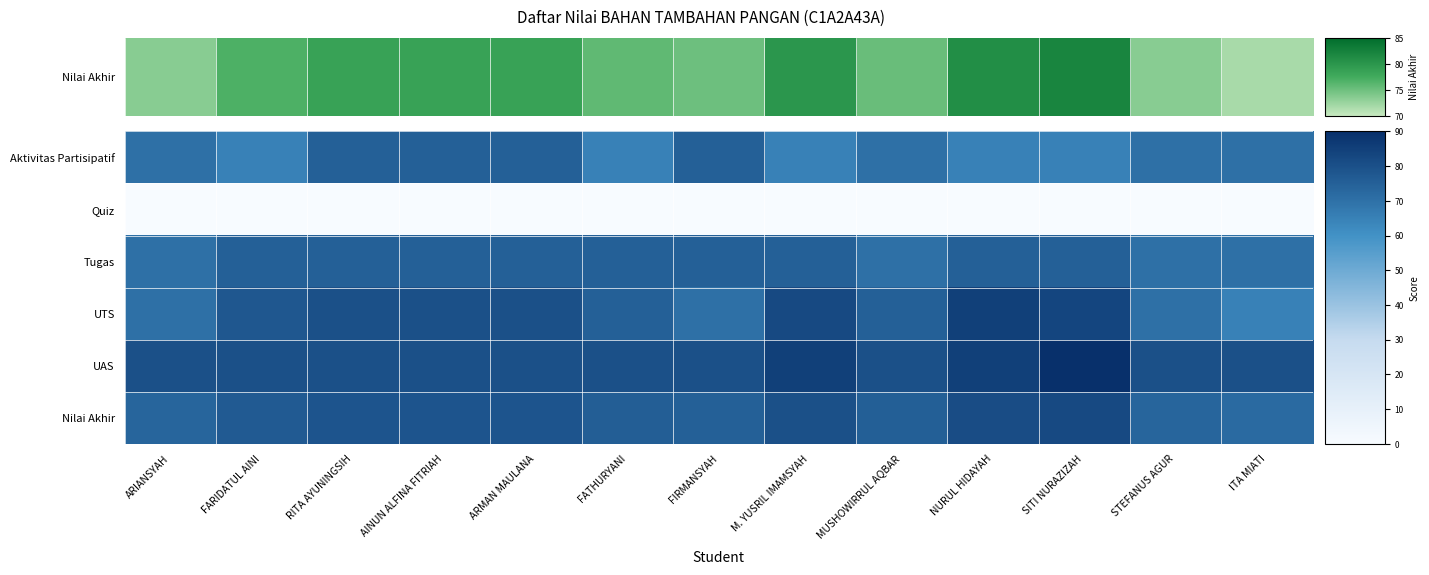

Reading left to right, extract all data points from this chart.

Aktivitas Partisipatif: ARIANSYAH=70.0	FARIDATUL AINI=65.0	RITA AYUNINGSIH=75.0	AINUN ALFINA FITRIAH=75.0	ARMAN MAULANA=75.0	FATHURYANI=65.0	FIRMANSYAH=75.0	M. YUSRIL IMAMSYAH=65.0	MUSHOWIRRUL AQBAR=70.0	NURUL HIDAYAH=65.0	SITI NURAZIZAH=65.0	STEFANUS AGUR=70.0	ITA MIATI=70.0
Quiz: ARIANSYAH=0.0	FARIDATUL AINI=0.0	RITA AYUNINGSIH=0.0	AINUN ALFINA FITRIAH=0.0	ARMAN MAULANA=0.0	FATHURYANI=0.0	FIRMANSYAH=0.0	M. YUSRIL IMAMSYAH=0.0	MUSHOWIRRUL AQBAR=0.0	NURUL HIDAYAH=0.0	SITI NURAZIZAH=0.0	STEFANUS AGUR=0.0	ITA MIATI=0.0
Tugas: ARIANSYAH=70.0	FARIDATUL AINI=75.0	RITA AYUNINGSIH=75.0	AINUN ALFINA FITRIAH=75.0	ARMAN MAULANA=75.0	FATHURYANI=75.0	FIRMANSYAH=75.0	M. YUSRIL IMAMSYAH=75.0	MUSHOWIRRUL AQBAR=70.0	NURUL HIDAYAH=75.0	SITI NURAZIZAH=75.0	STEFANUS AGUR=70.0	ITA MIATI=70.0
UTS: ARIANSYAH=70.0	FARIDATUL AINI=78.0	RITA AYUNINGSIH=80.0	AINUN ALFINA FITRIAH=80.0	ARMAN MAULANA=80.0	FATHURYANI=75.0	FIRMANSYAH=70.0	M. YUSRIL IMAMSYAH=82.0	MUSHOWIRRUL AQBAR=75.0	NURUL HIDAYAH=85.0	SITI NURAZIZAH=83.0	STEFANUS AGUR=70.0	ITA MIATI=65.0
UAS: ARIANSYAH=80.0	FARIDATUL AINI=80.0	RITA AYUNINGSIH=80.0	AINUN ALFINA FITRIAH=80.0	ARMAN MAULANA=80.0	FATHURYANI=80.0	FIRMANSYAH=80.0	M. YUSRIL IMAMSYAH=85.0	MUSHOWIRRUL AQBAR=80.0	NURUL HIDAYAH=85.0	SITI NURAZIZAH=90.0	STEFANUS AGUR=80.0	ITA MIATI=80.0
Nilai Akhir: ARIANSYAH=73.5	FARIDATUL AINI=76.8	RITA AYUNINGSIH=78.5	AINUN ALFINA FITRIAH=78.5	ARMAN MAULANA=78.5	FATHURYANI=75.8	FIRMANSYAH=75.0	M. YUSRIL IMAMSYAH=80.0	MUSHOWIRRUL AQBAR=75.2	NURUL HIDAYAH=81.0	SITI NURAZIZAH=82.0	STEFANUS AGUR=73.5	ITA MIATI=71.8